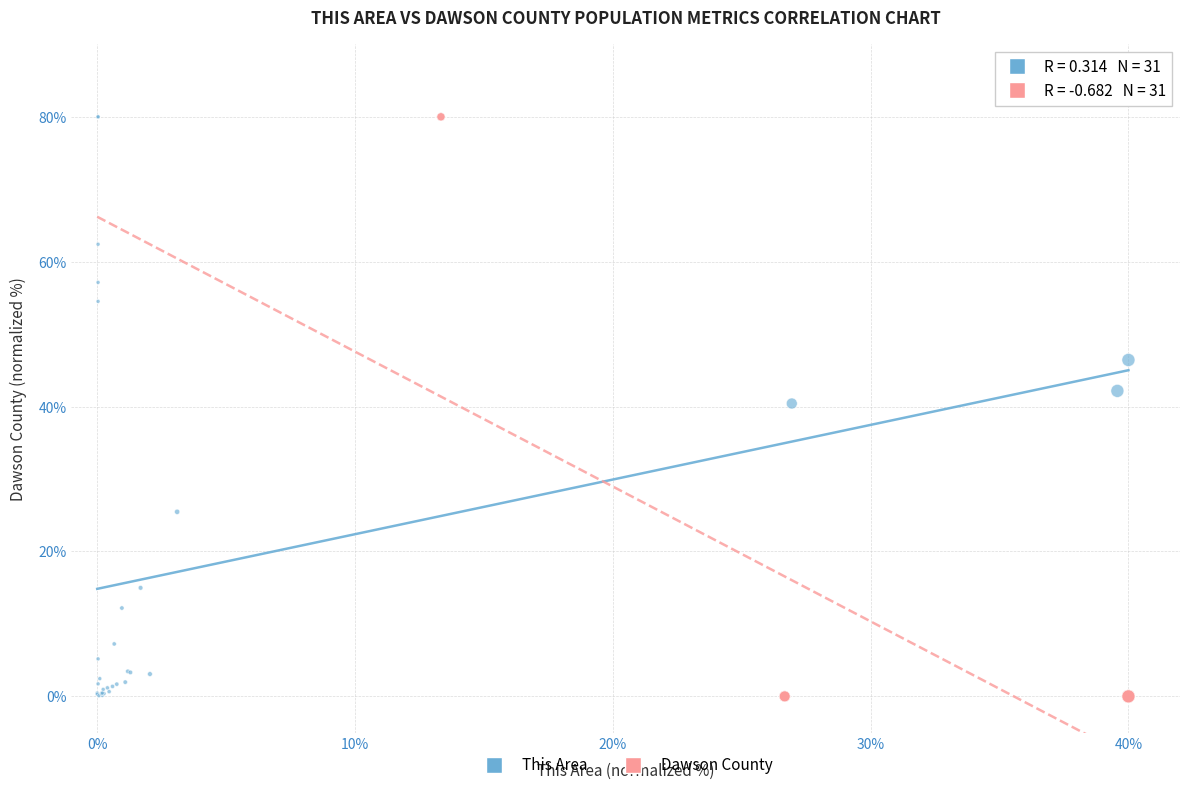

Which series has the widest spread of Y values?

Dawson County